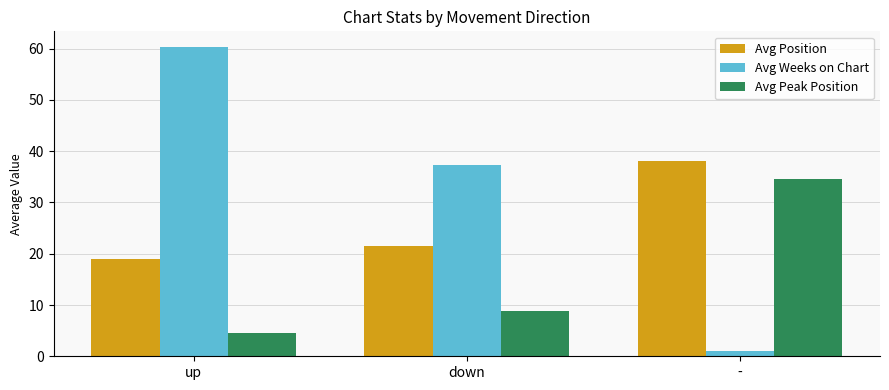

At -, list the series in order from smallest to largest.

Avg Weeks on Chart, Avg Peak Position, Avg Position